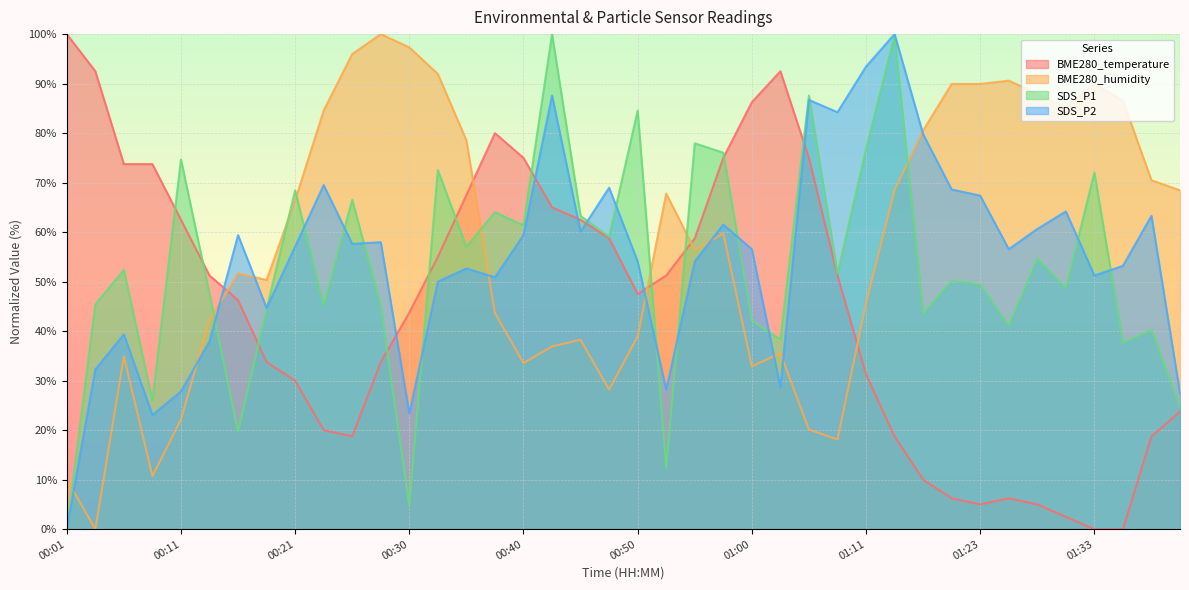

True or false: BME280_humidity has a value of 28.2 at 00:48.

True